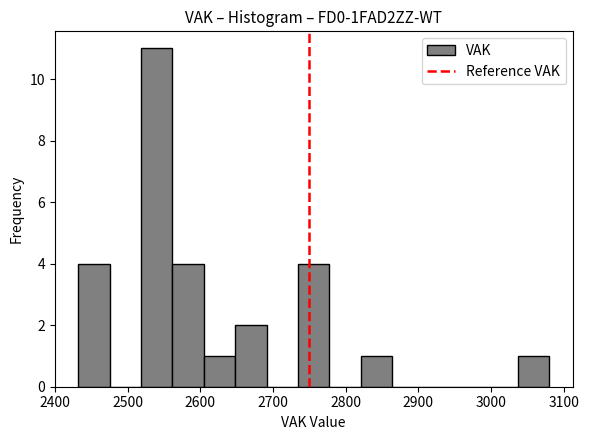

Reading left to right, transcribe this chart: for each bar, give the range it covers on the x-axis and its height. Neither the bar edges nor the heights are printed on the chart, so give them approximately, as read against the axes.

2430 to 2480: 4
2480 to 2520: 0
2520 to 2560: 11
2560 to 2600: 4
2600 to 2650: 1
2650 to 2690: 2
2690 to 2730: 0
2730 to 2780: 4
2780 to 2820: 0
2820 to 2860: 1
2860 to 2910: 0
2910 to 2950: 0
2950 to 2990: 0
2990 to 3040: 0
3040 to 3080: 1